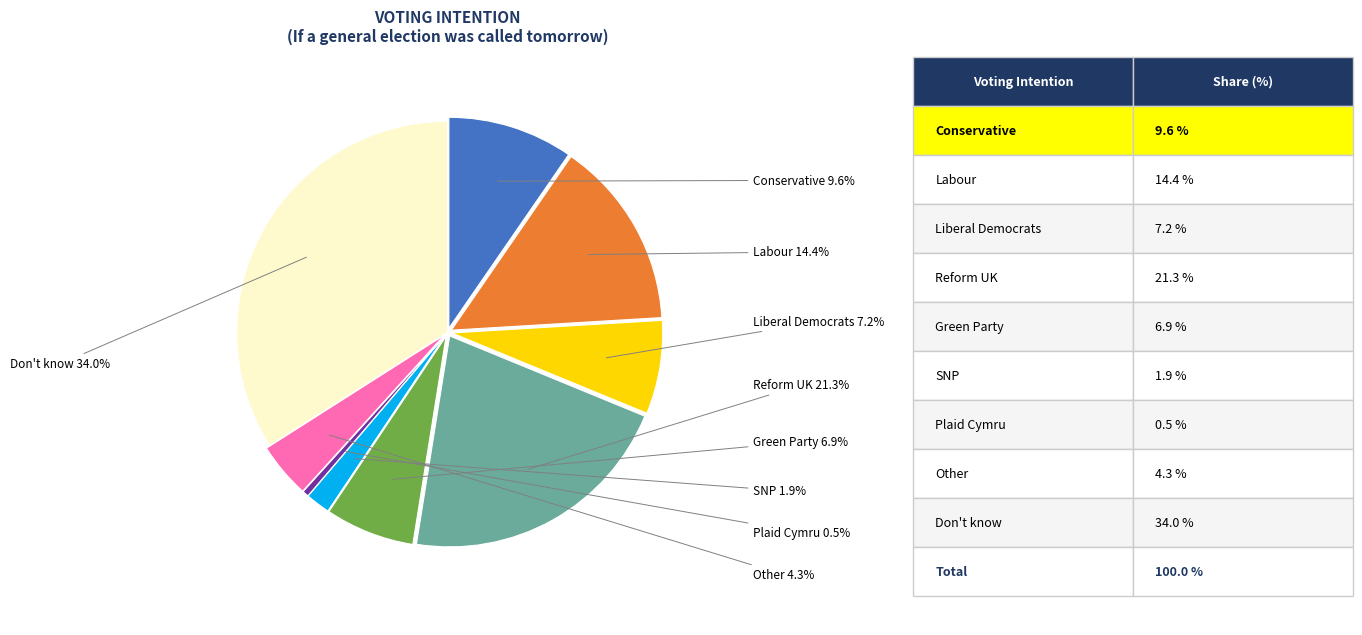

Is there any slice that represents more than half of the pie?

No